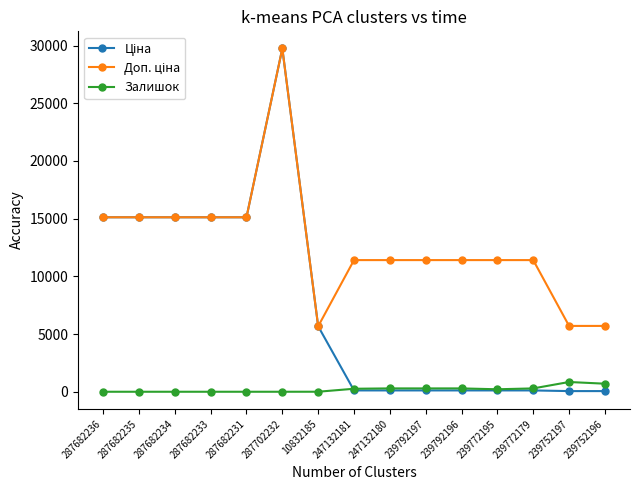

Which category has the highest value across all series?

287702232